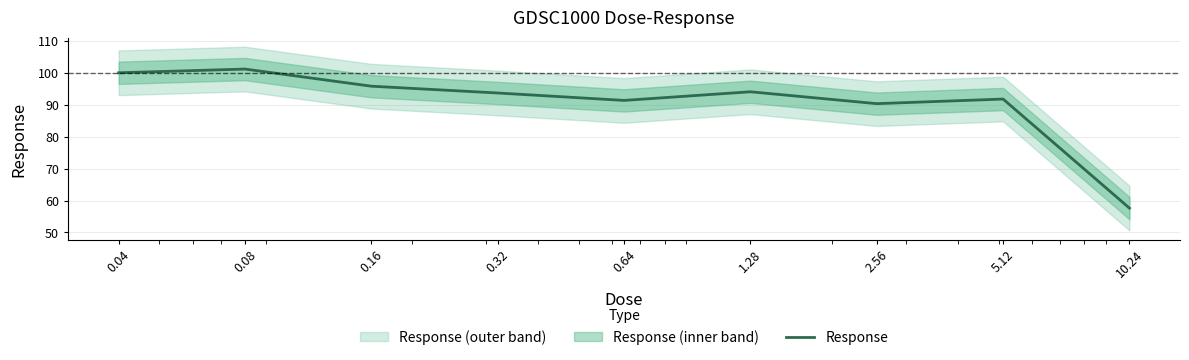

Between 2.56 and 10.24, which is larger?

2.56